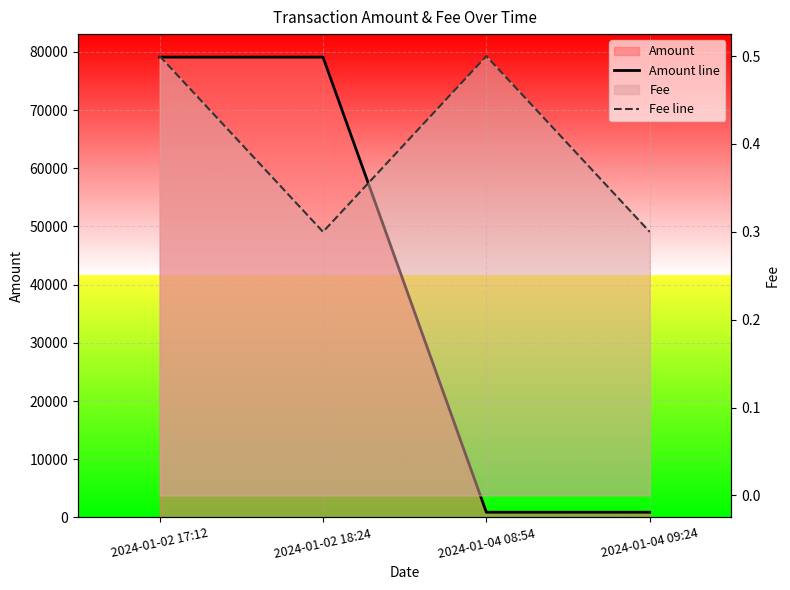

Is the value of Fee line at 2024-01-02 17:12 greater than the value of Amount line at 2024-01-02 18:24?

No